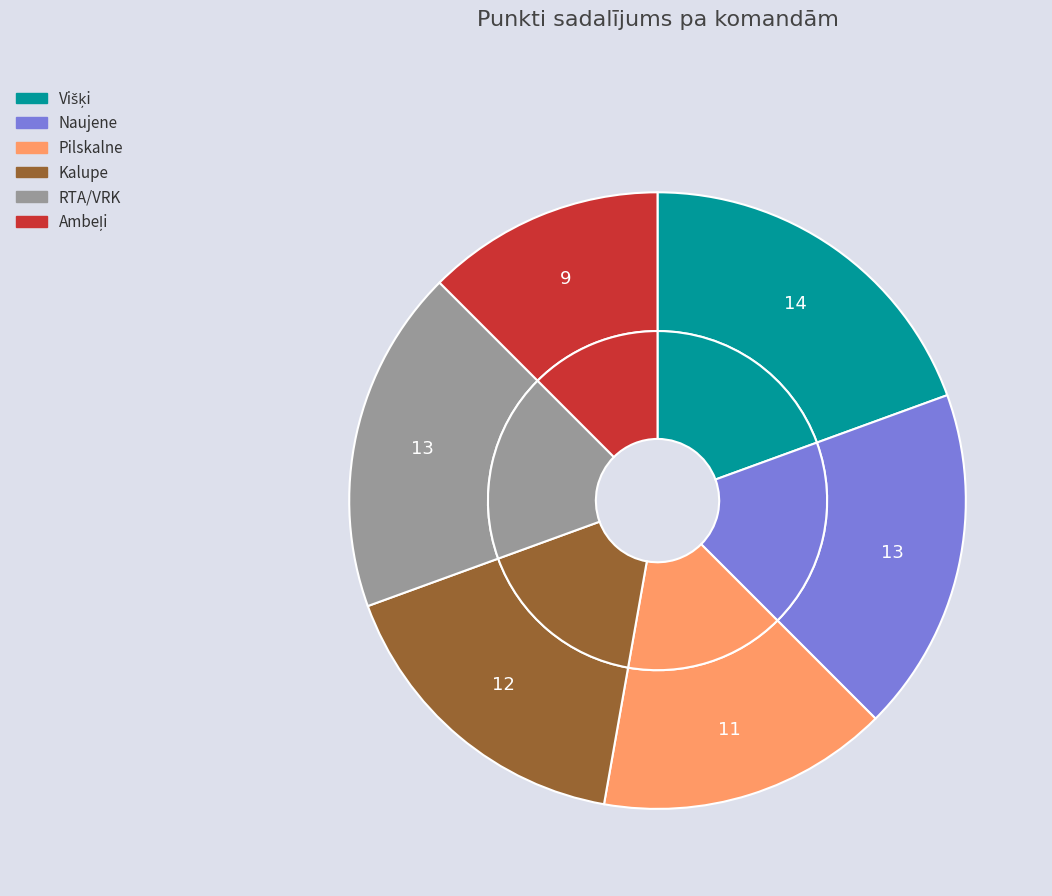

What is the smallest slice in the pie chart?

Ambeļi